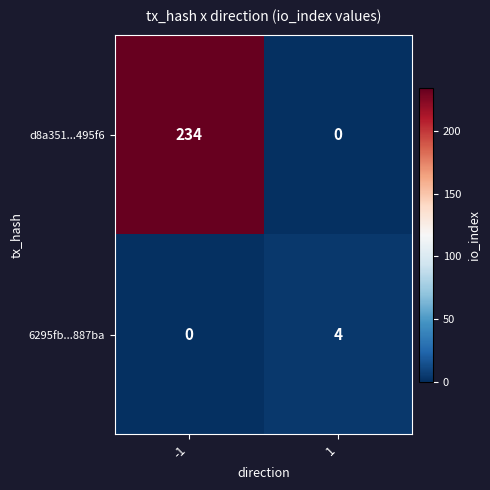

Reading right to left, list all the values displayed in this chart.

d8a351...495f6: 1=0	-1=234
6295fb...887ba: 1=4	-1=0